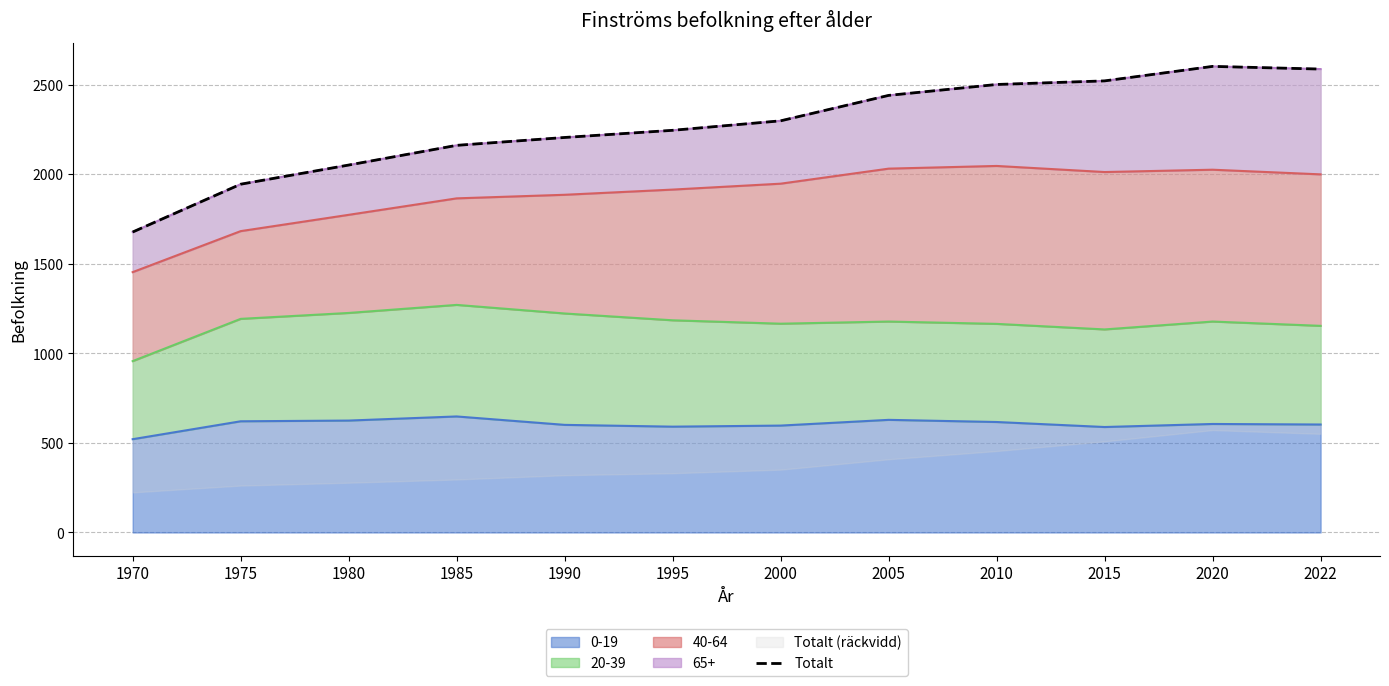

Rank the categories by value from highest to lowest.

2020, 2022, 2015, 2010, 2005, 2000, 1995, 1990, 1985, 1980, 1975, 1970